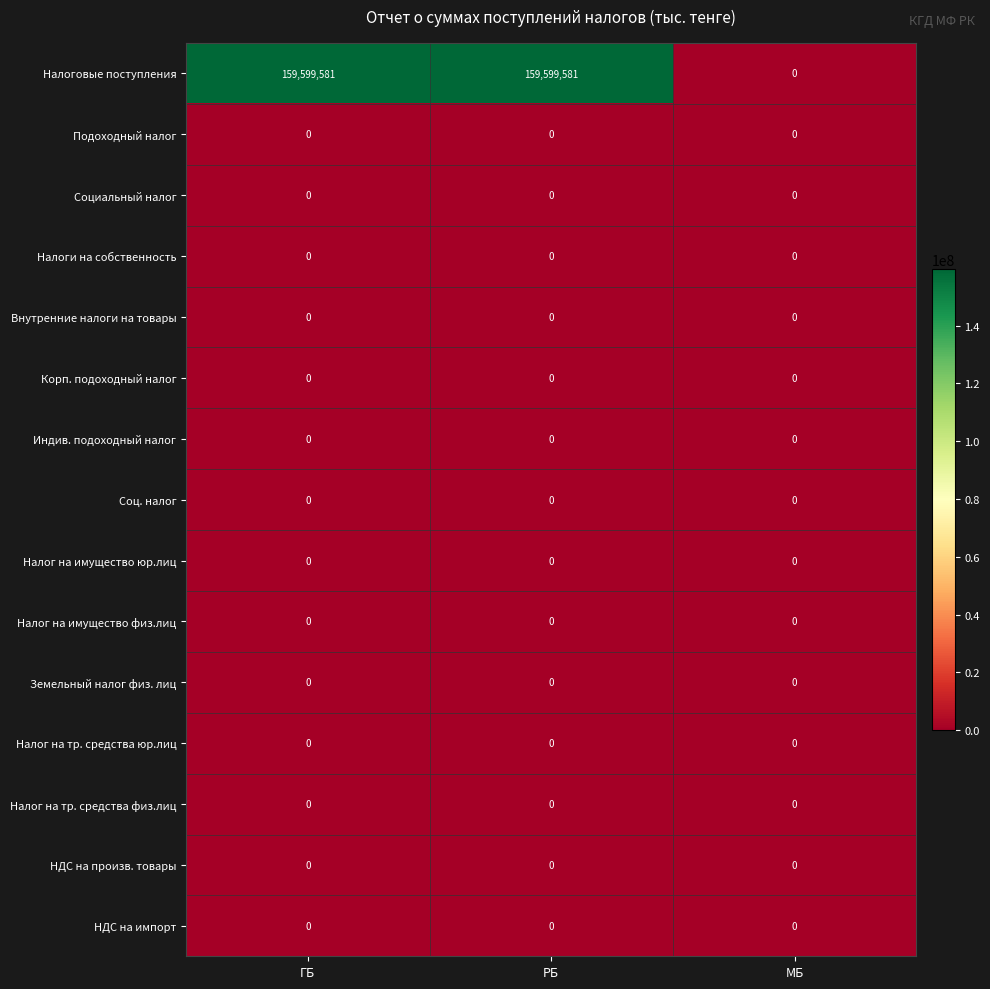

How many Налоговые поступления values are between 0 and 159599581?

3